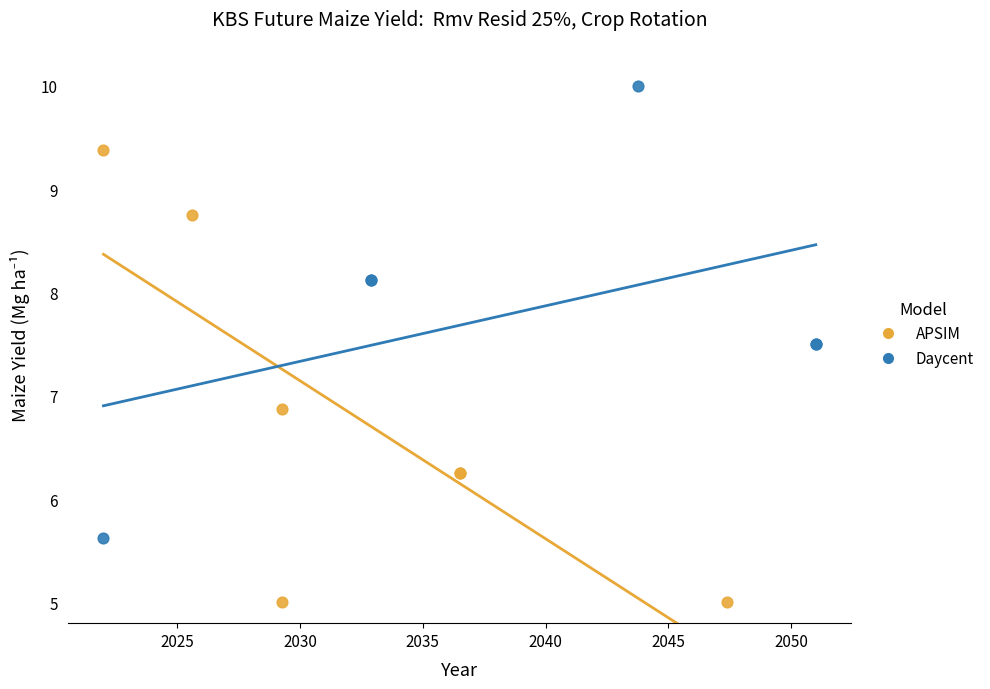

Which series reaches the minimum Y coordinate?

APSIM